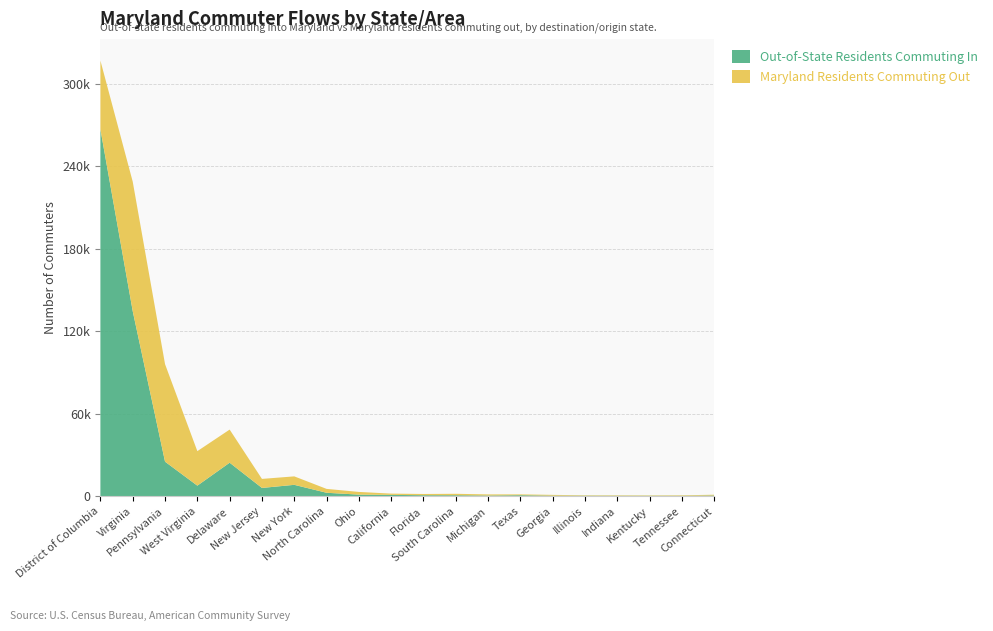

What is the approximate value of Out-of-State Residents Commuting In at Connecticut?

582